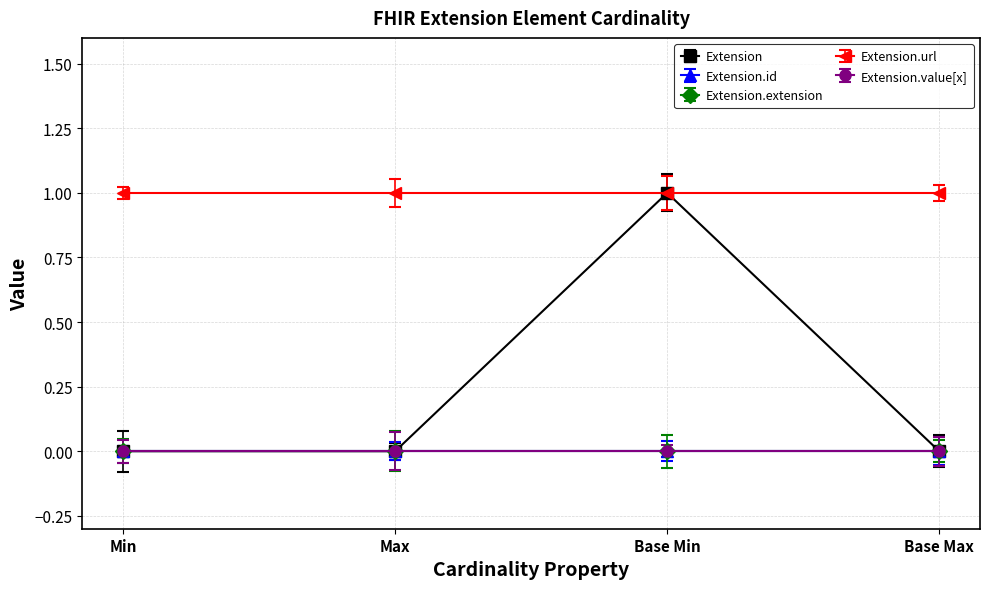

What is the label of the 1st point from the right?

Base Max